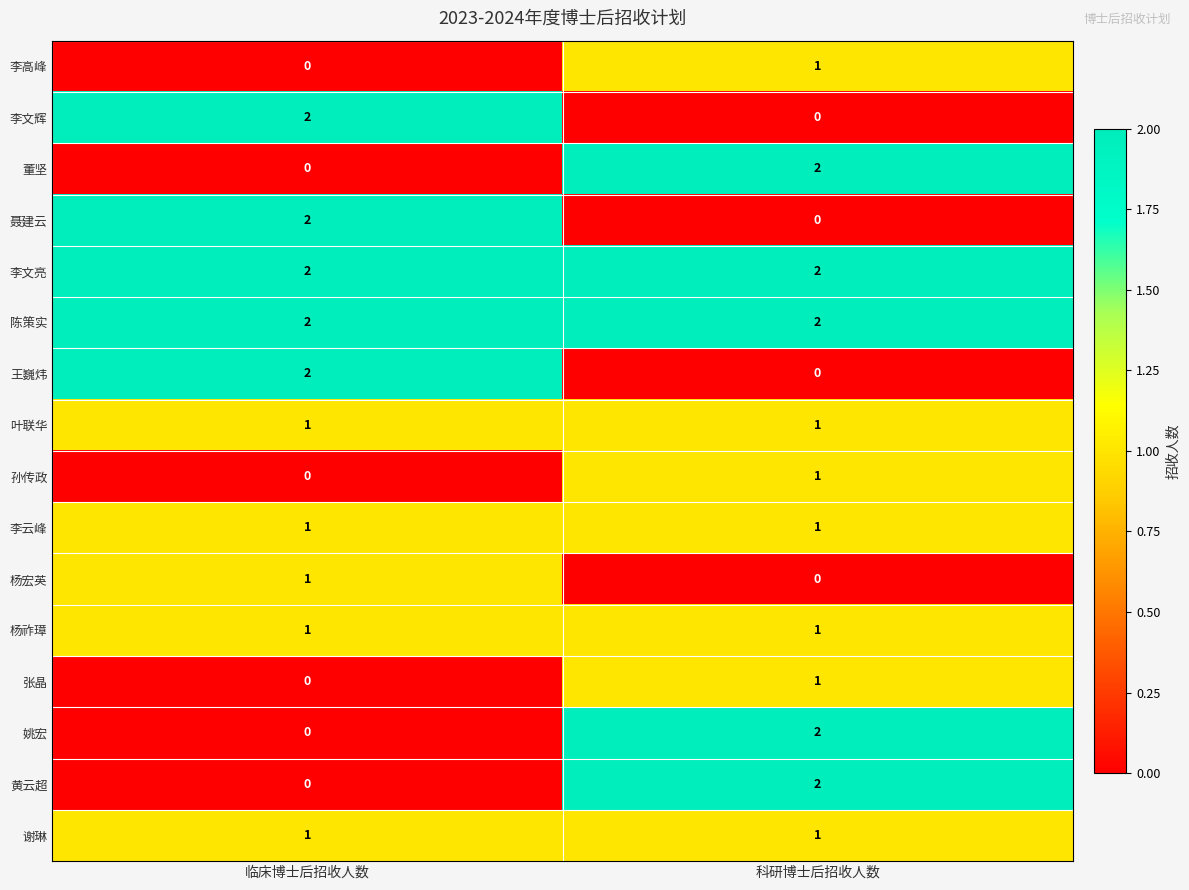

The value of 李高峰 at 科研博士后招收人数 is 2. True or false?

False